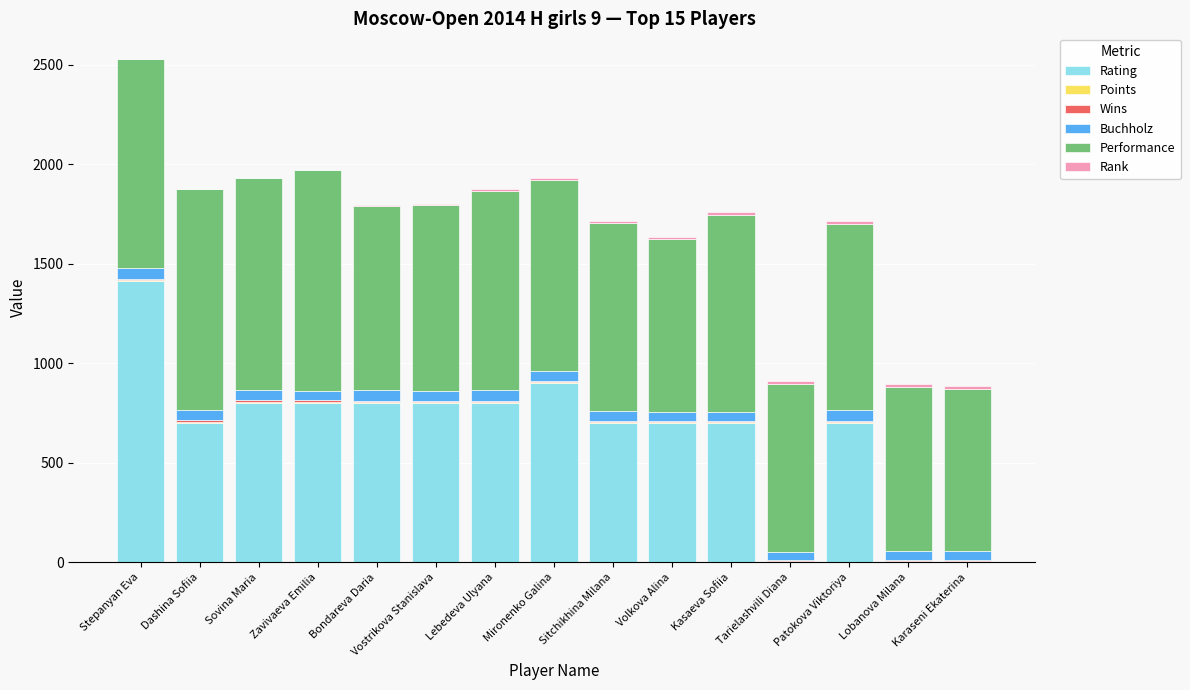

The Rating series shows 800.0 at Bondareva Daria. True or false?

True